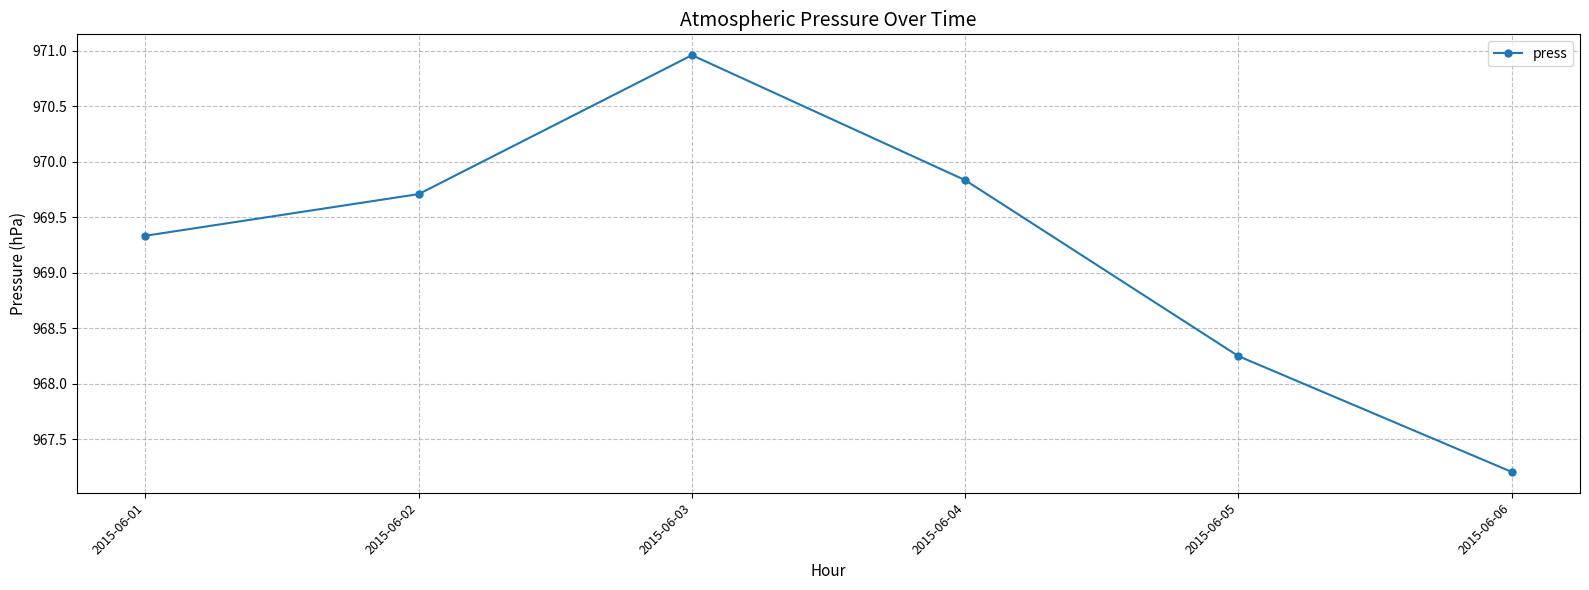

How many points are higher than both their immediate neighbors (excluding endpoints)?

1